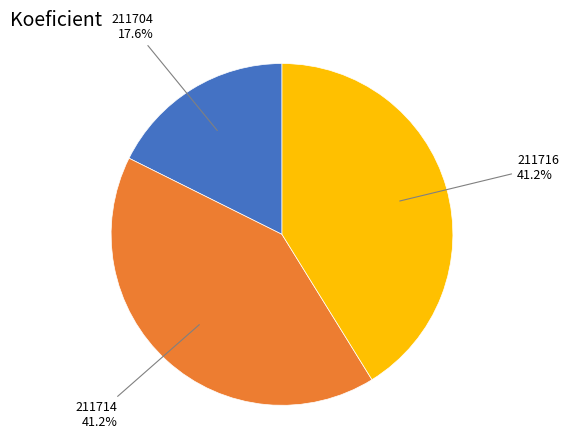

Is there any slice that represents more than half of the pie?

No